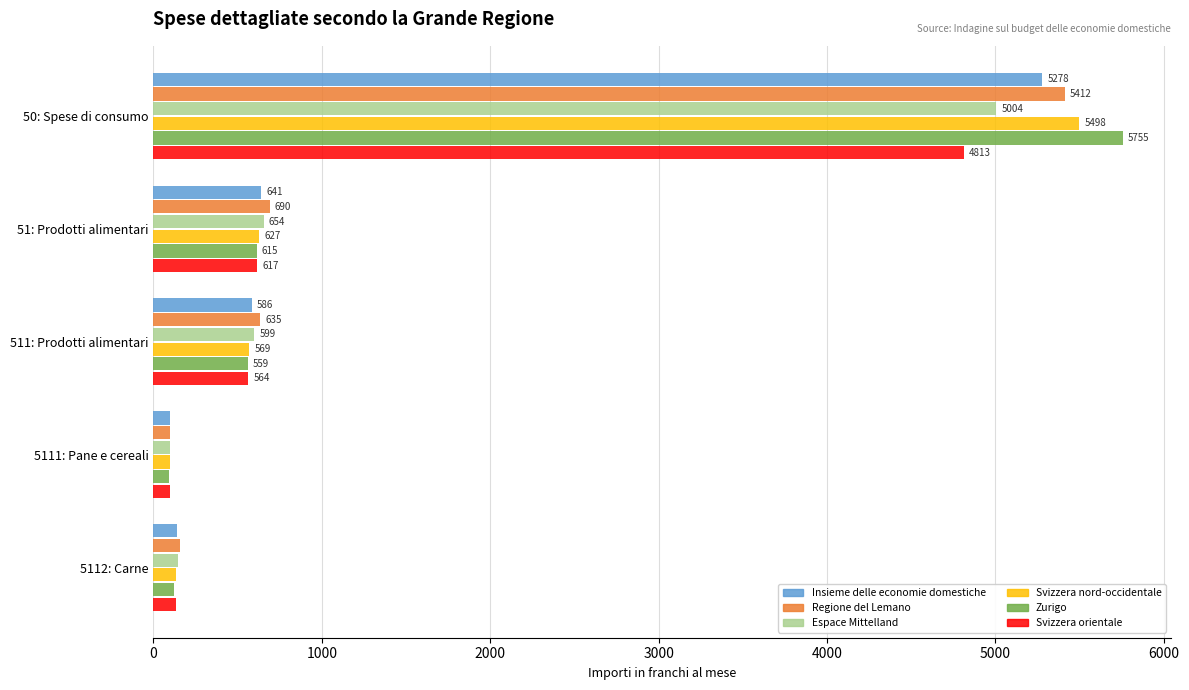

At which category is the sum across all series the highest?

50: Spese di consumo